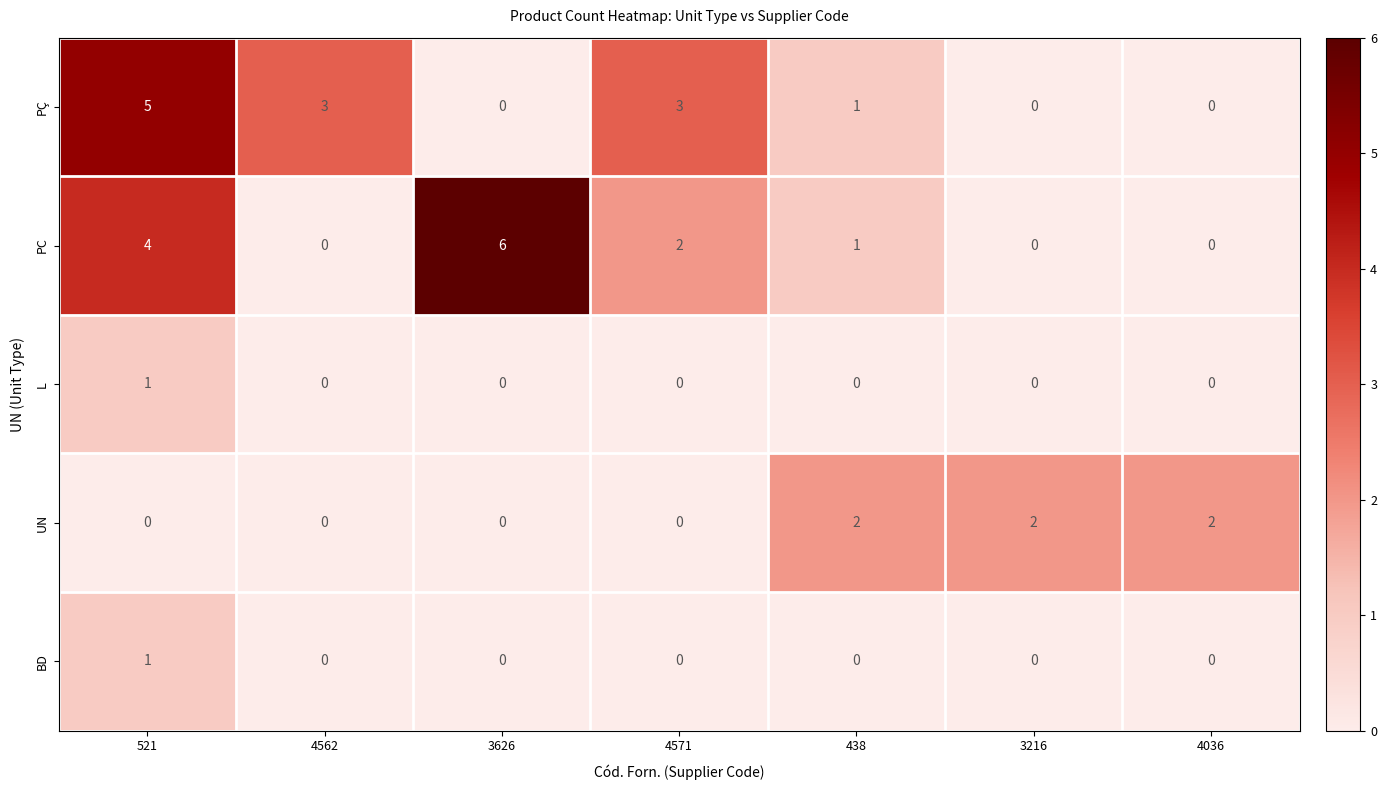

At which label does PÇ first exceed 1?

521